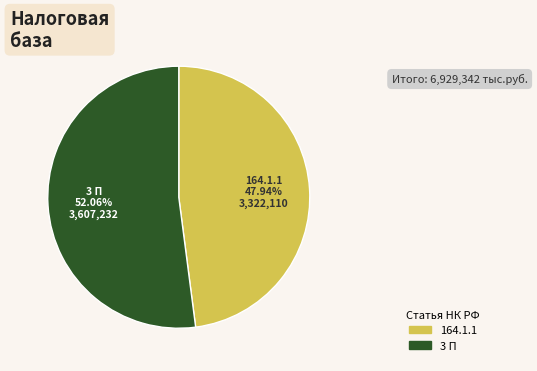

What is the majority slice?

3 П